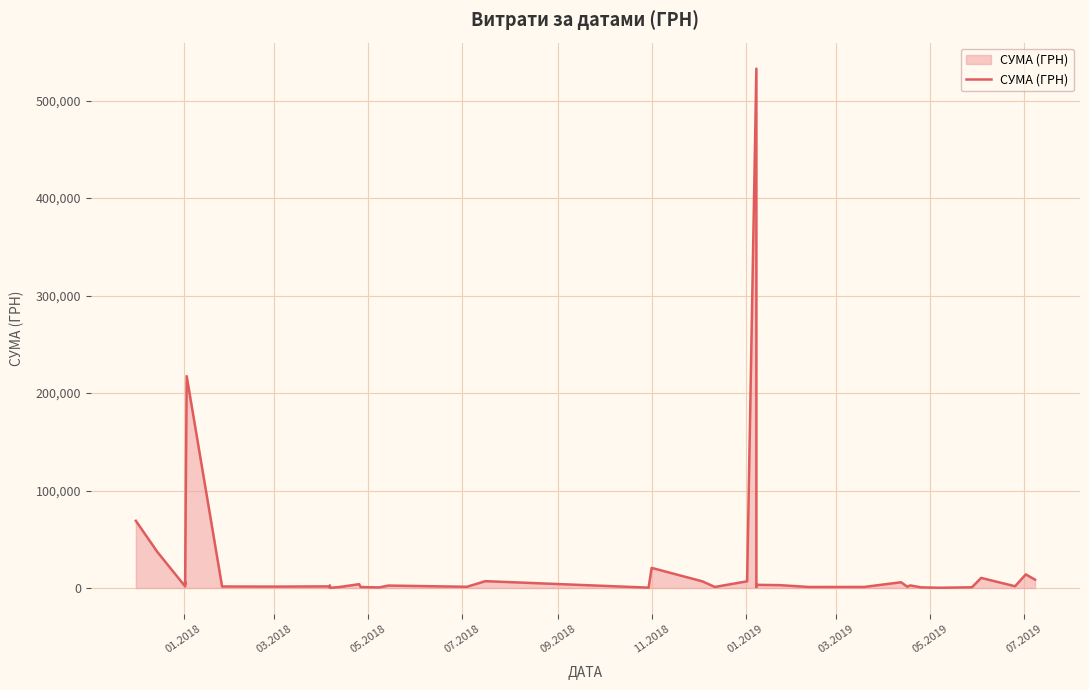

What is the minimum value shown in the chart?

125.0